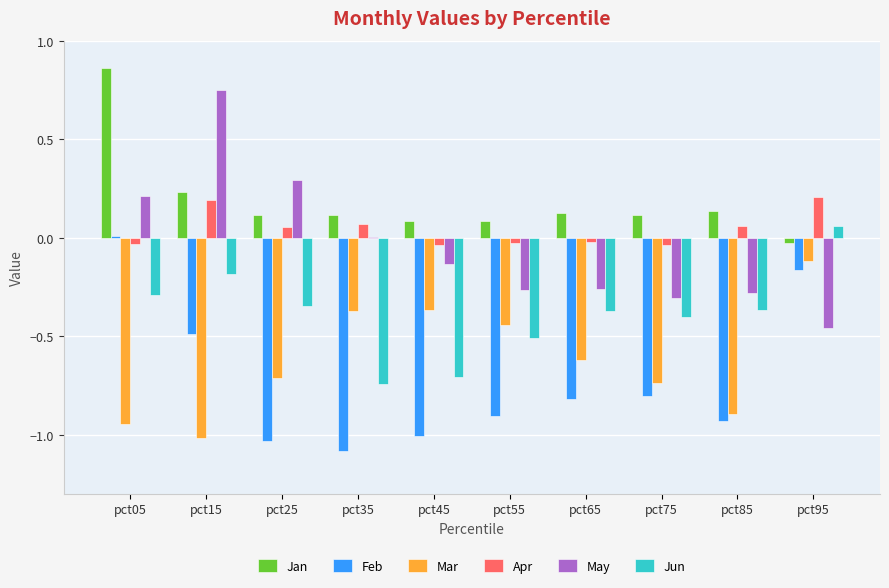

The value of Jun at pct05 is -0.1. True or false?

False